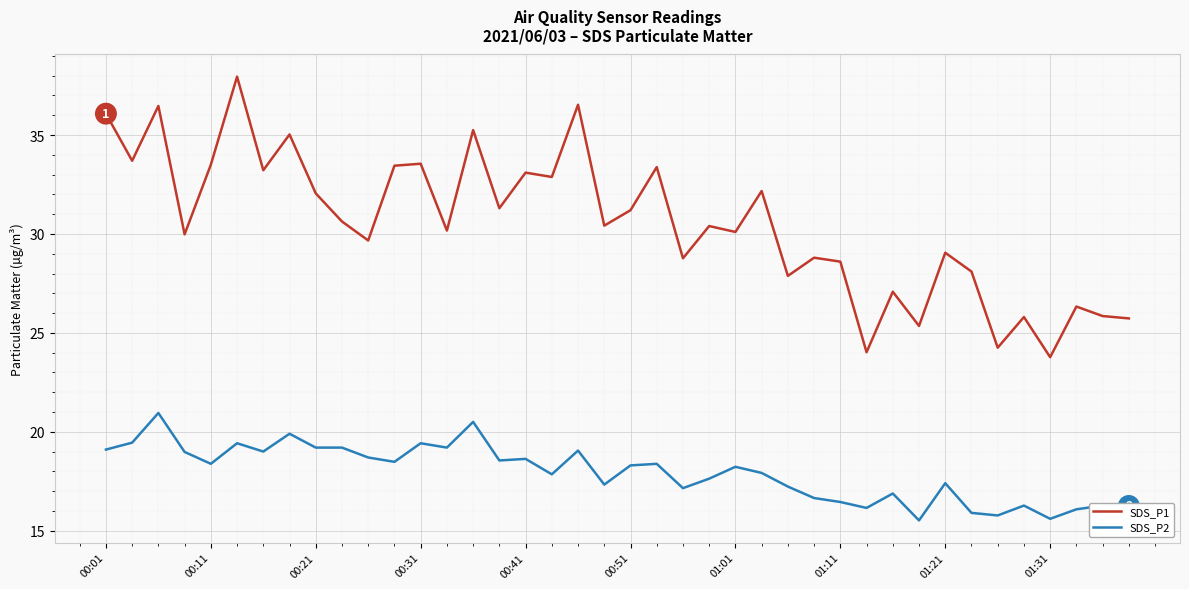

What is the smallest value displayed?

15.5